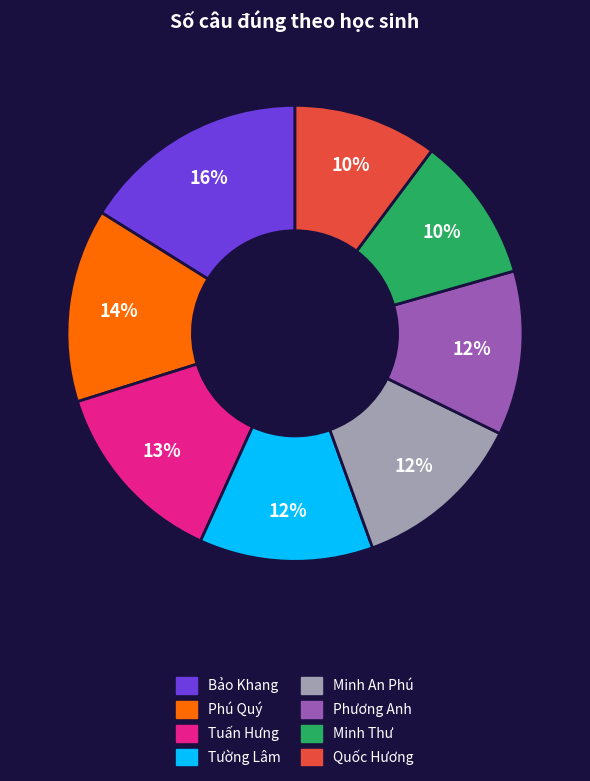

To the nearest percent, what is the average slice percentage?

12%